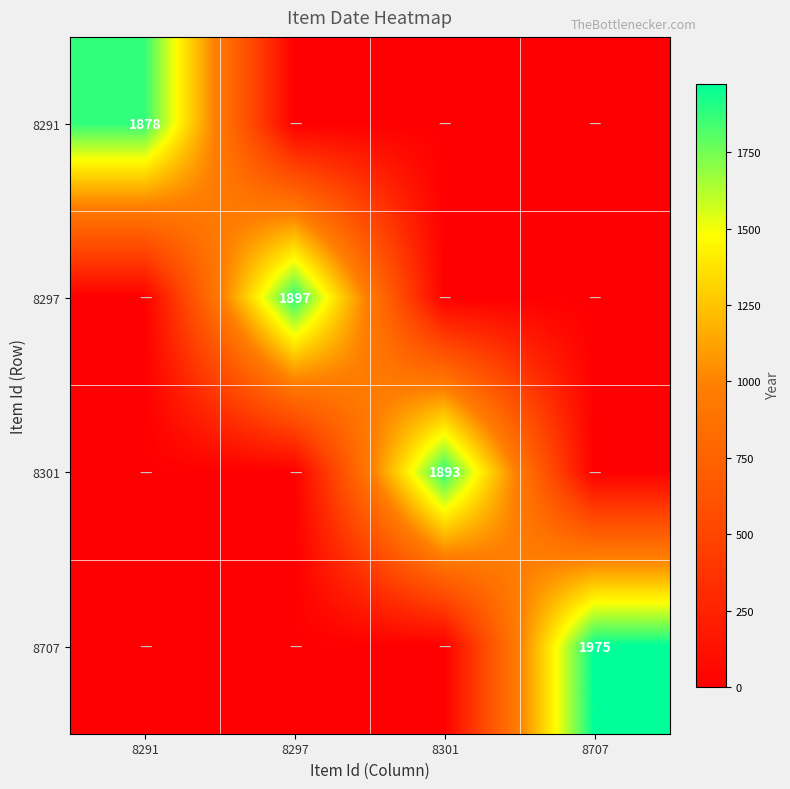

Is the value of 8707 at 8707 greater than the value of 8291 at 8291?

Yes